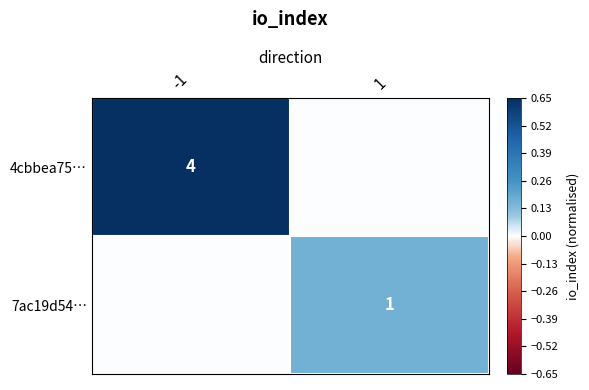

Is it true that 7ac19d54… equals 1 at 1?

True